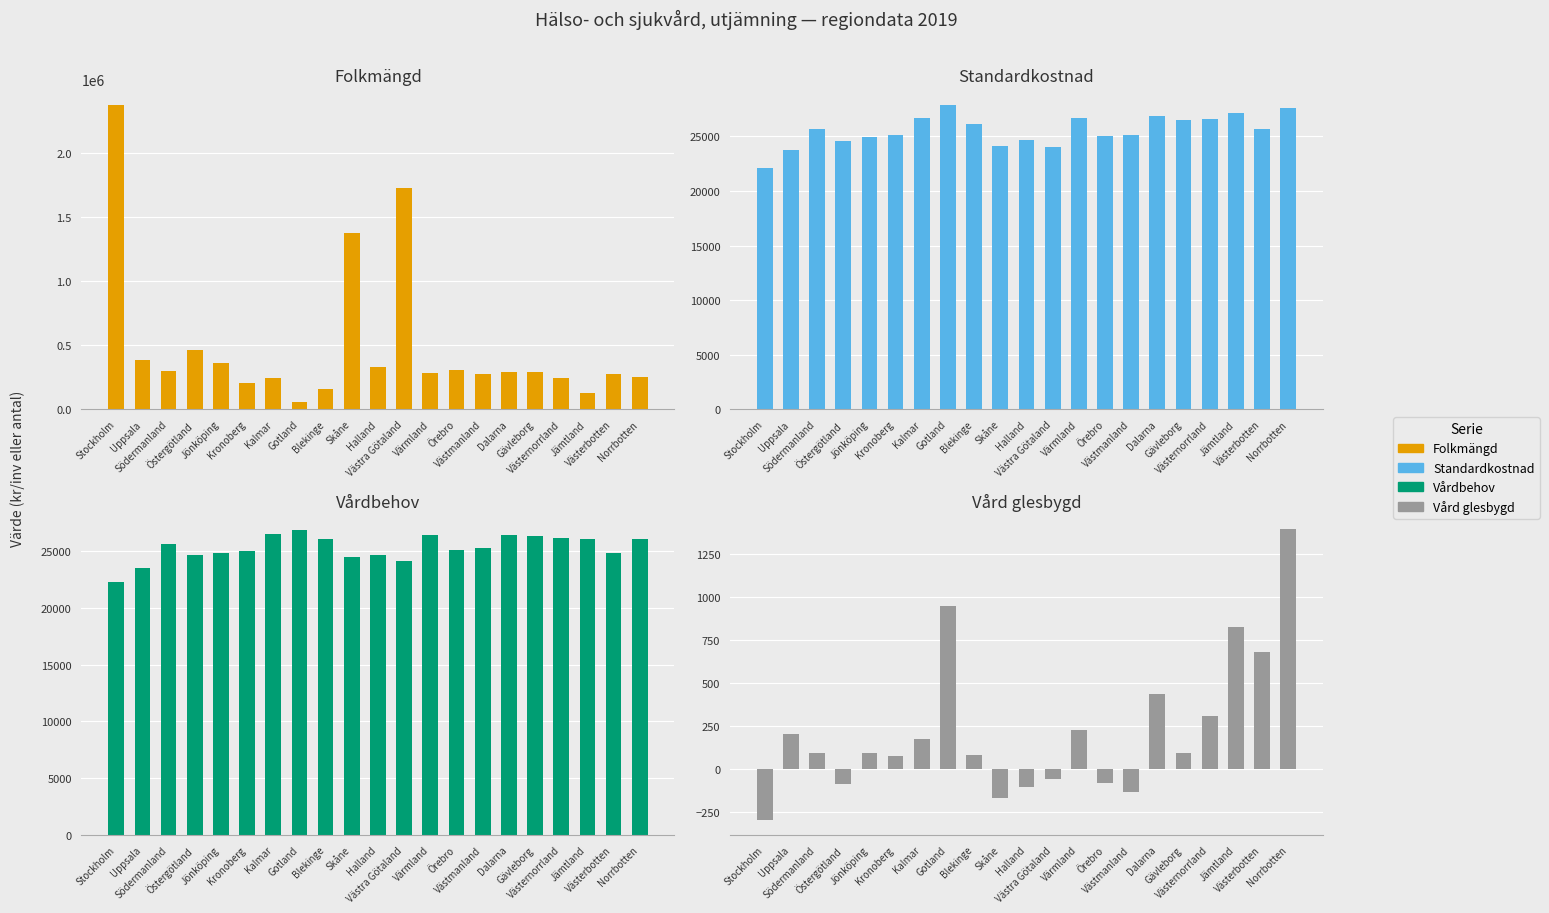

How many values in the Vårdbehov series exceed 25308?

11